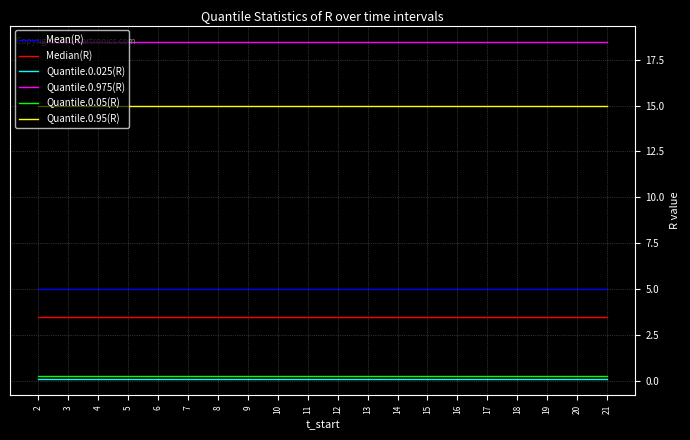

What is the total value across all series at 21?

42.3